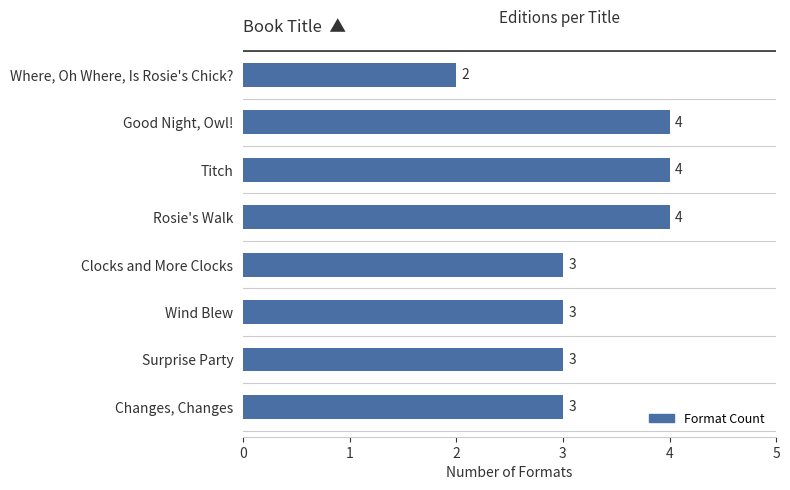

How many data points does each series have?

8